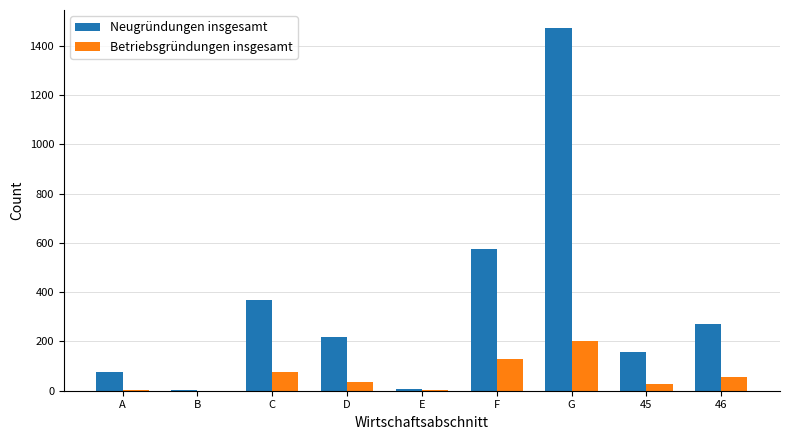

Is the value of Neugründungen insgesamt at 46 greater than the value of Betriebsgründungen insgesamt at C?

Yes